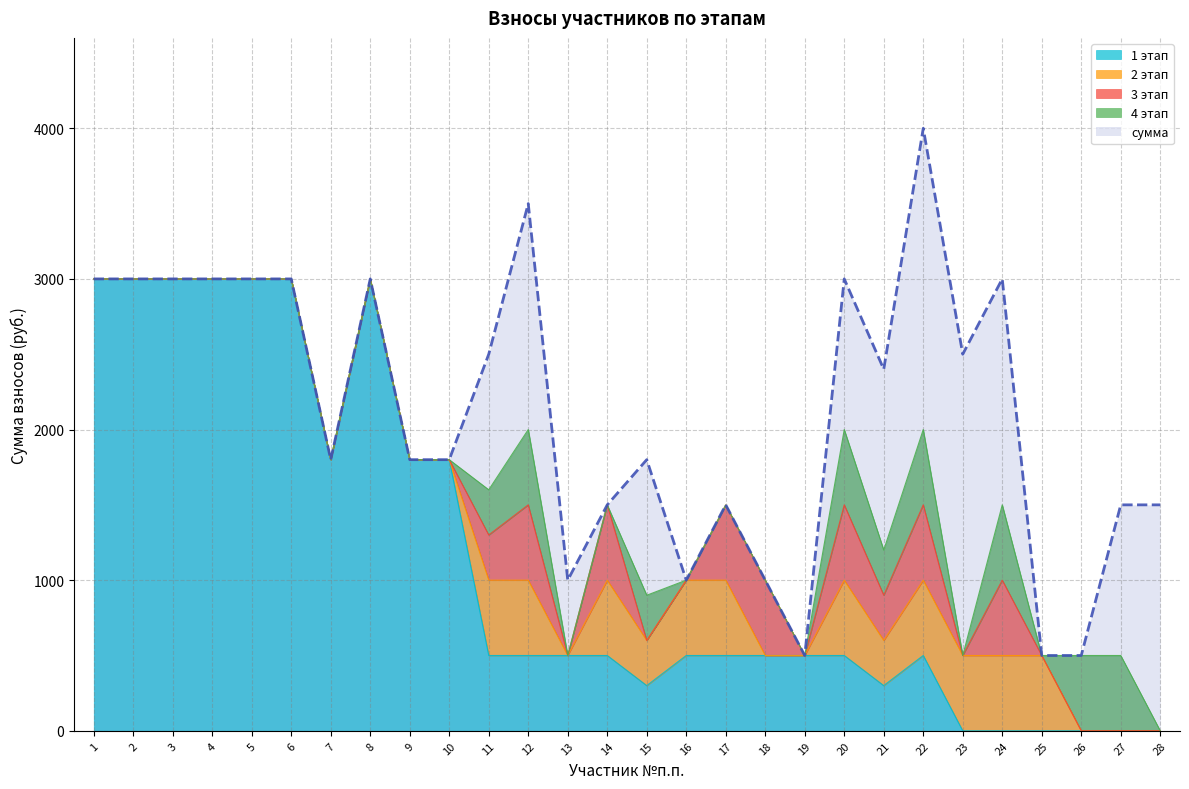

Count the 3 этап values in the range 0 to 500.

28